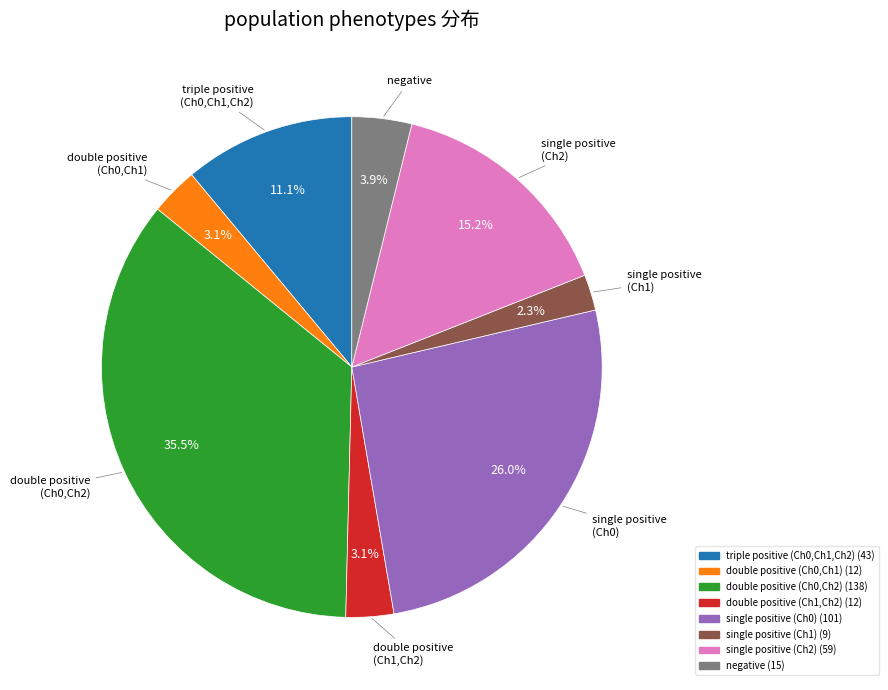

Between double positive (Ch0,Ch2) and single positive (Ch2), which is larger?

double positive (Ch0,Ch2)